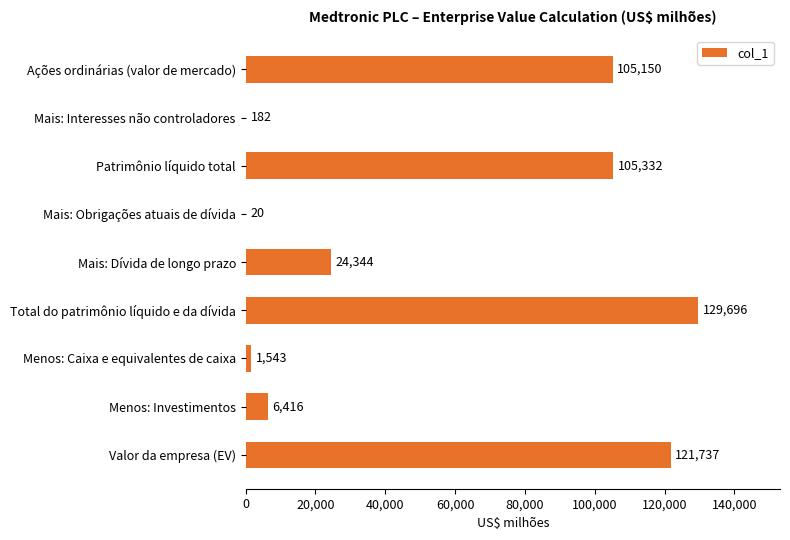

What is the greatest value displayed?

129696